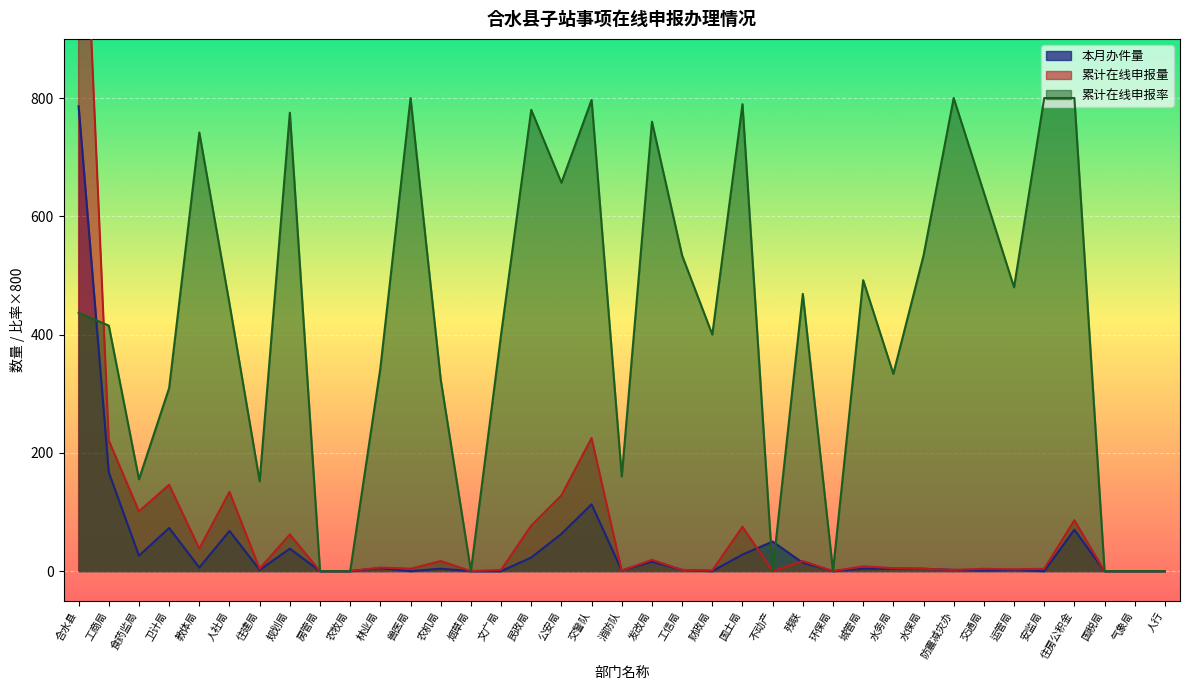

Where is the first local maximum for 本月办件量?

卫计局